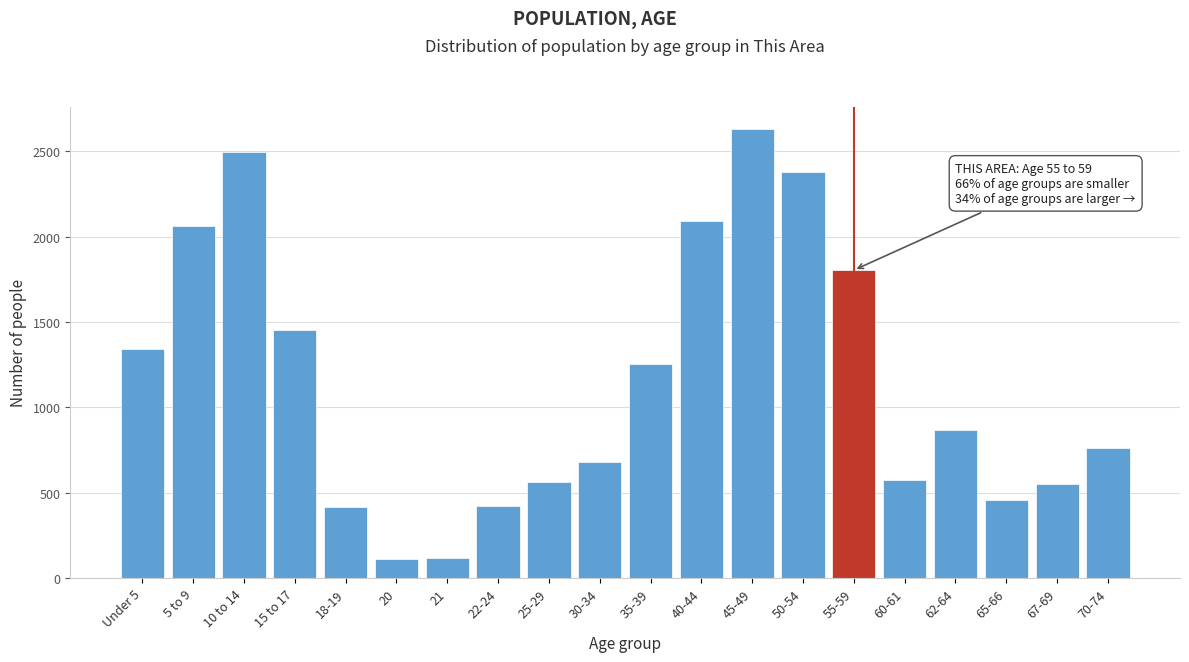

What is the minimum value shown in the chart?

110